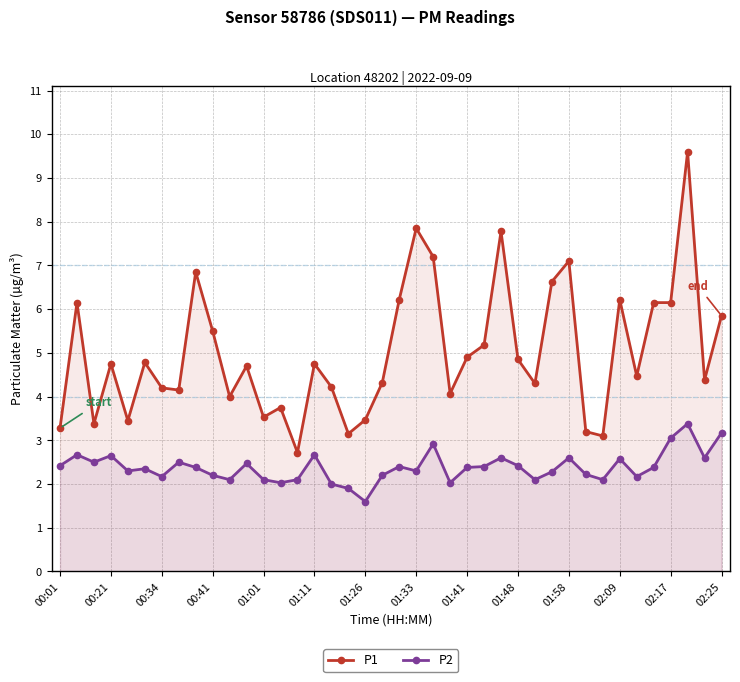

True or false: P1 has more than 2 interior local peaks.

True